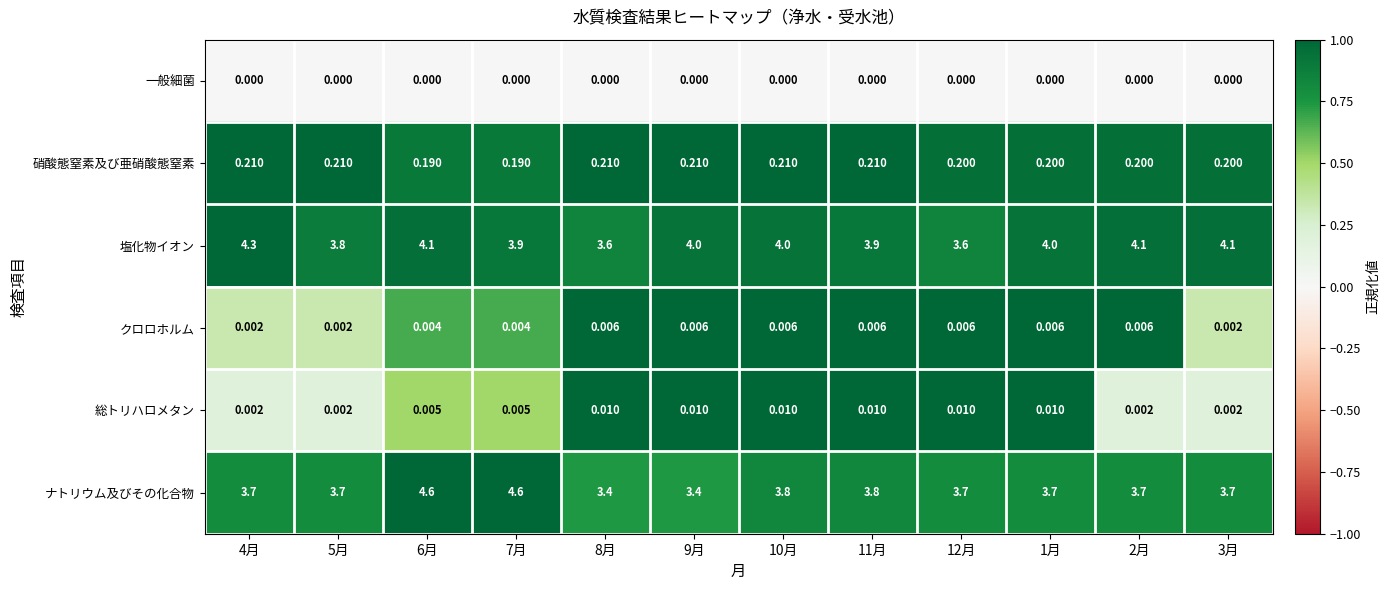

Which series has the largest range (max minus min)?

ナトリウム及びその化合物